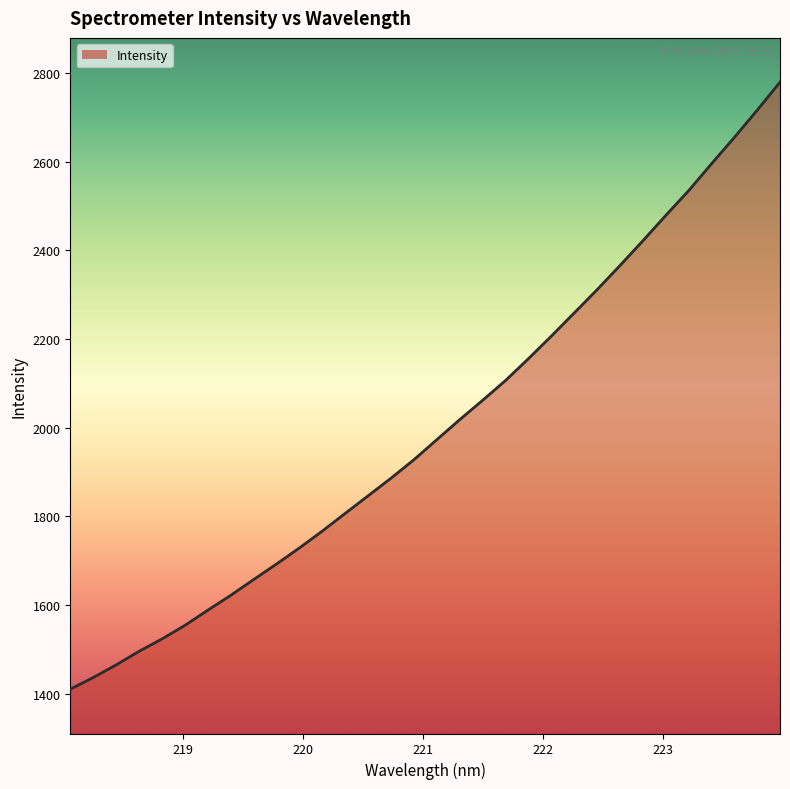

What is the smallest value displayed?

1410.0